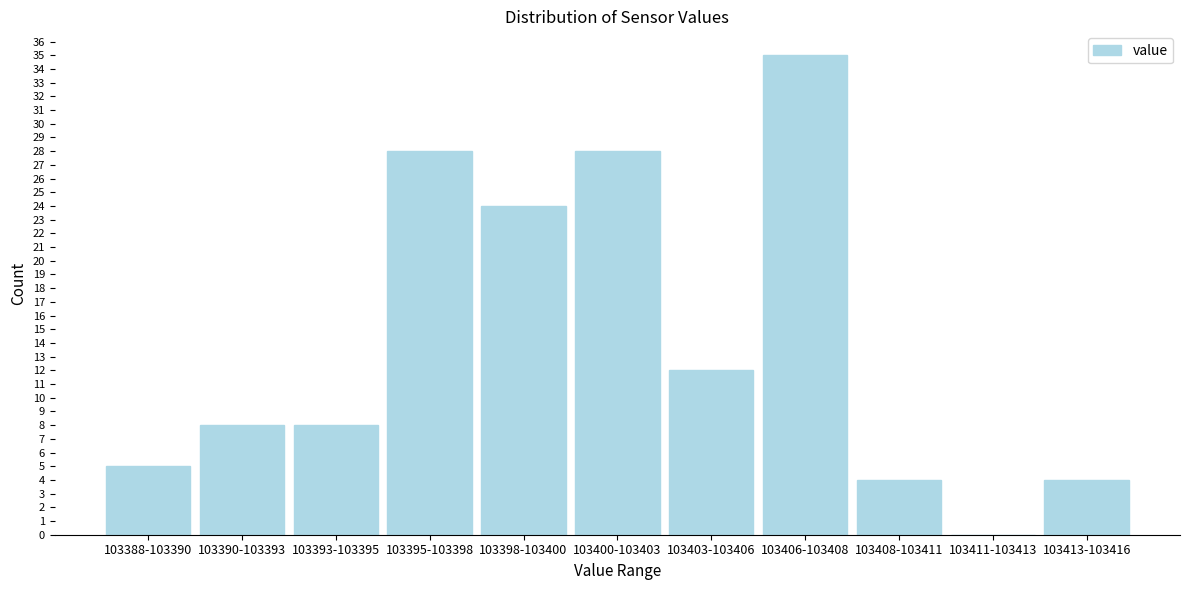

Reading left to right, what are all the values shown in this chart?

103388-103390=5	103390-103393=8	103393-103395=8	103395-103398=28	103398-103400=24	103400-103403=28	103403-103406=12	103406-103408=35	103408-103411=4	103411-103413=0	103413-103416=4